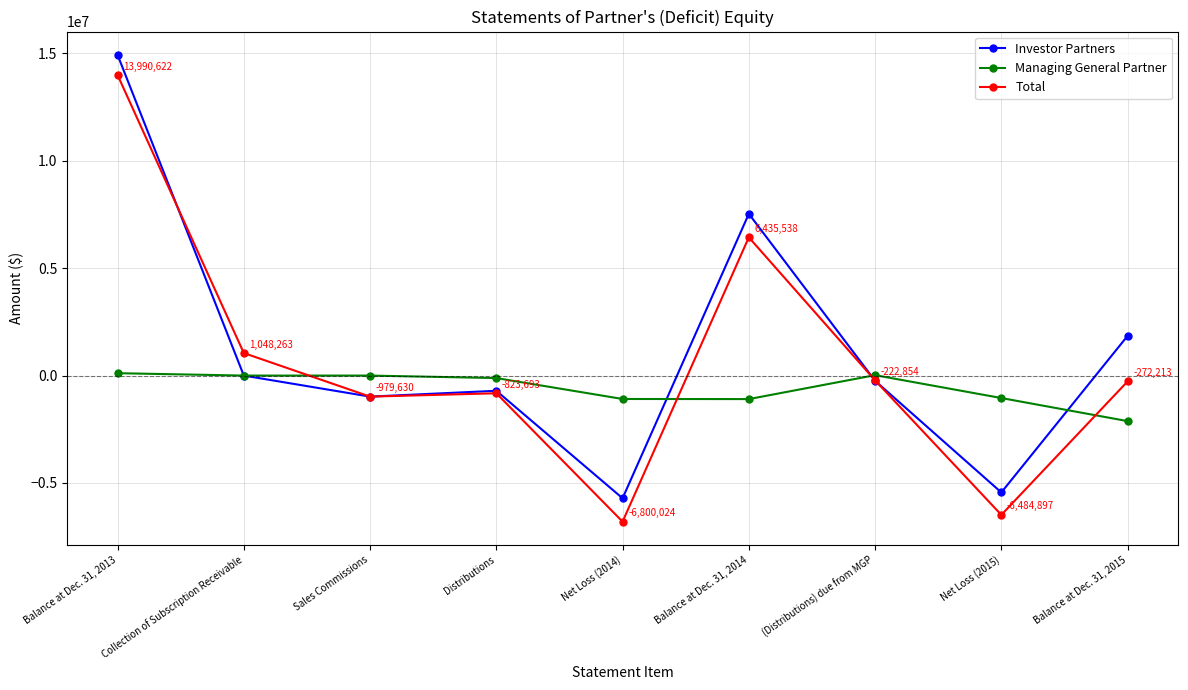

The value of Managing General Partner at Net Loss (2014) is -1089364. True or false?

True